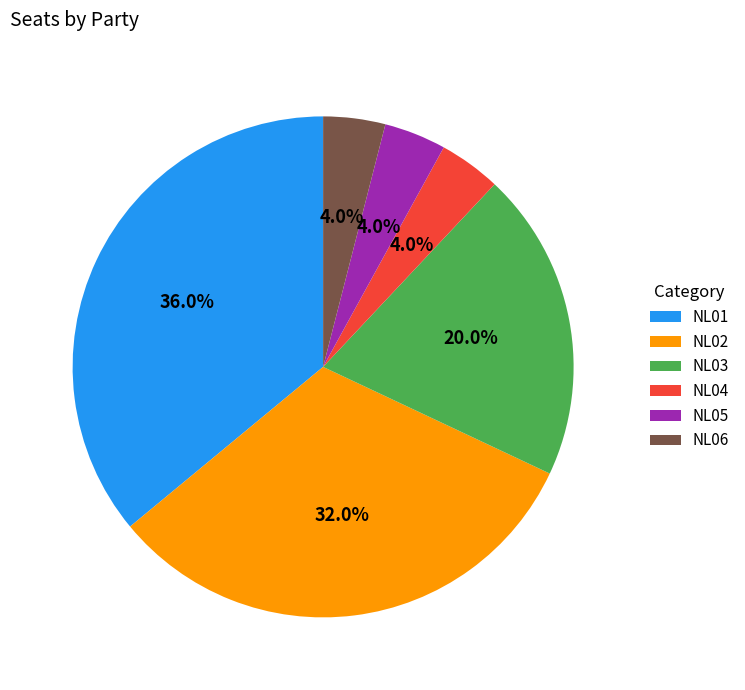

Does NL04 represent more than half of the total?

No